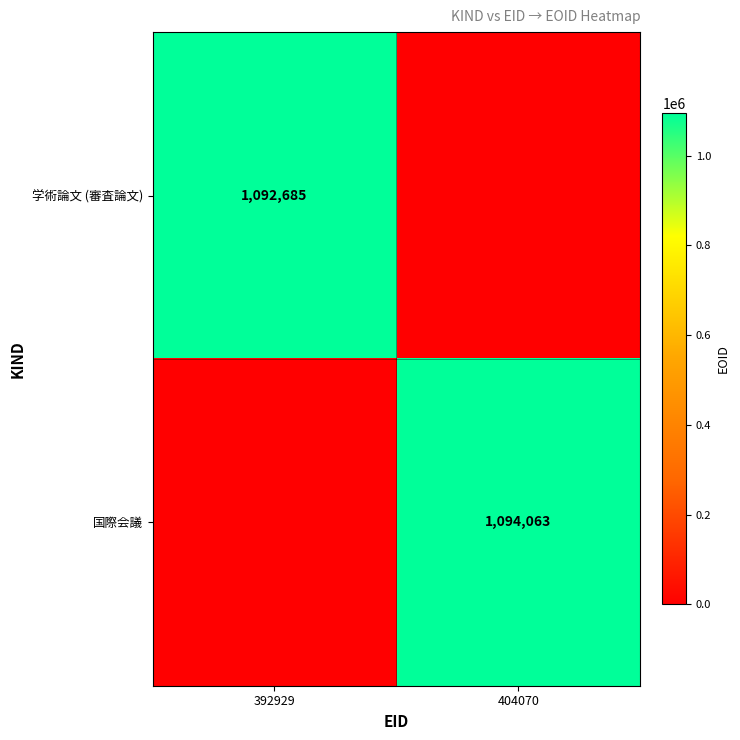

The value of 学術論文 (審査論文) at 392929 is 1092685. True or false?

True